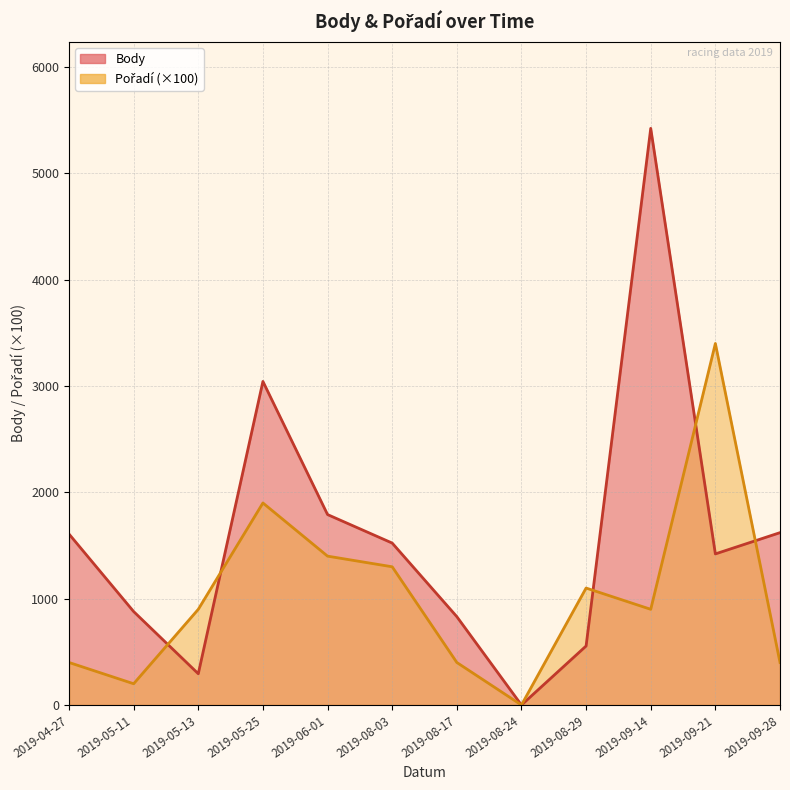

At which label does Pořadí reach its minimum?

2019-08-24